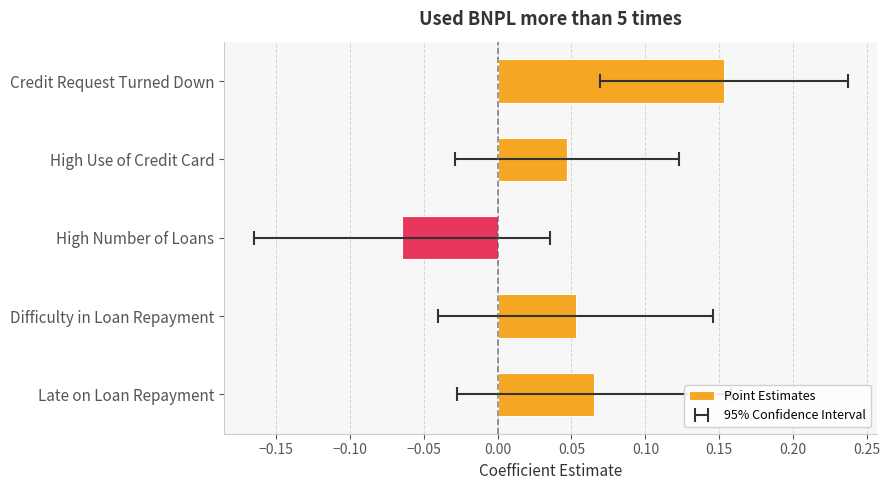

The chart shows a value of 0.1 at Credit Request Turned Down. True or false?

False